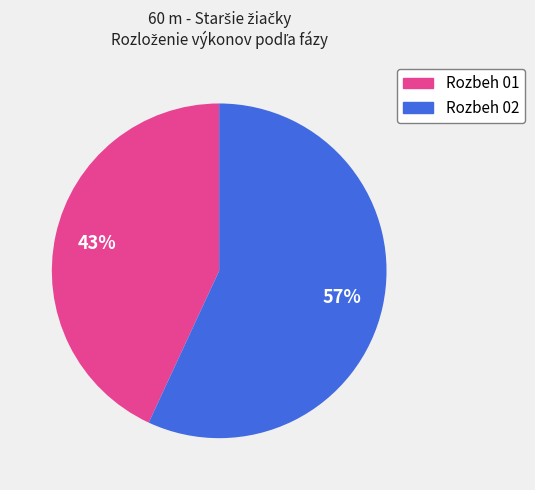

Is it true that Rozbeh 02 is 44% of the pie?

False